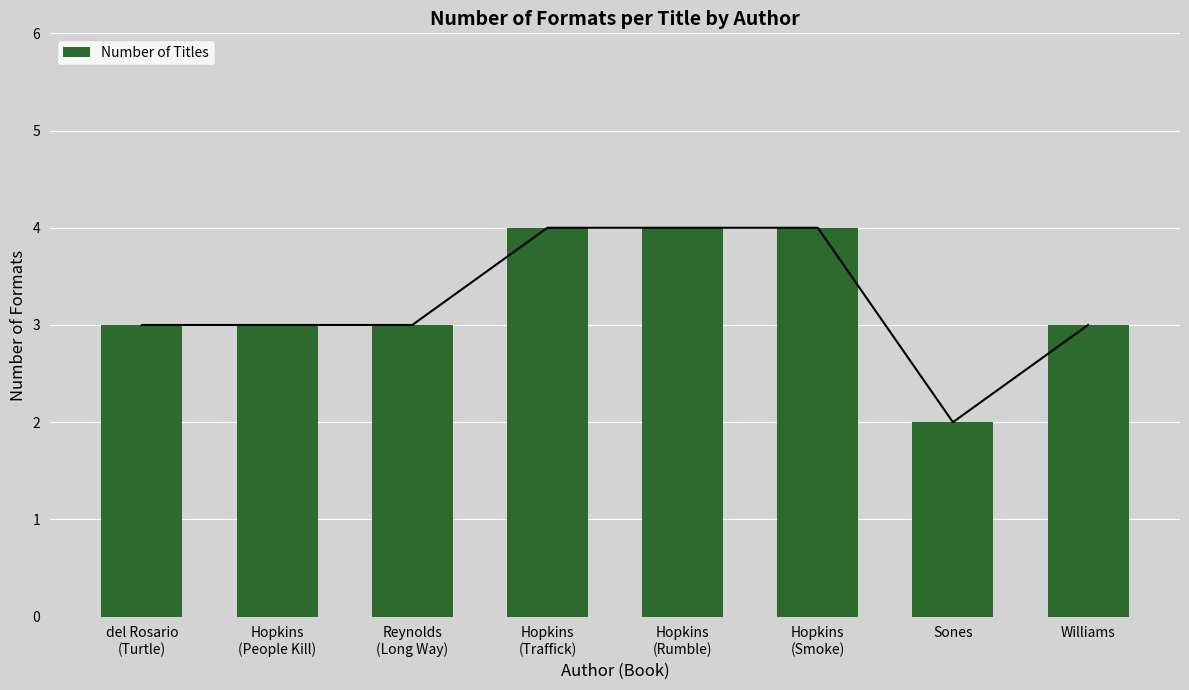

What is the difference between the second highest and second lowest values?

1